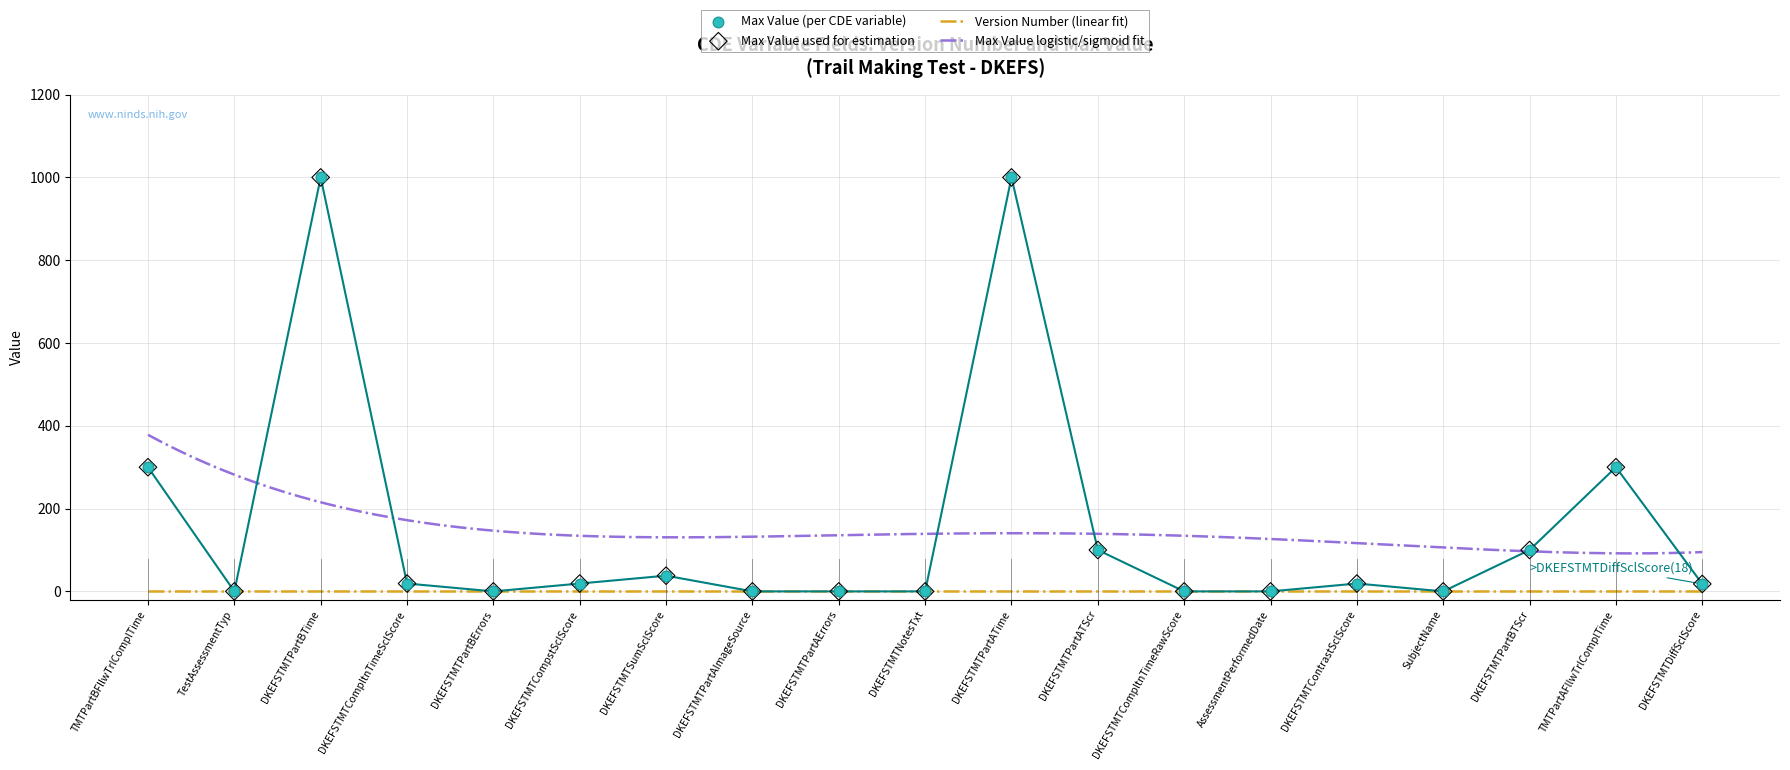

Between DKEFSTMTPartBTime and DKEFSTMTPartAImageSource, which is larger?

DKEFSTMTPartBTime